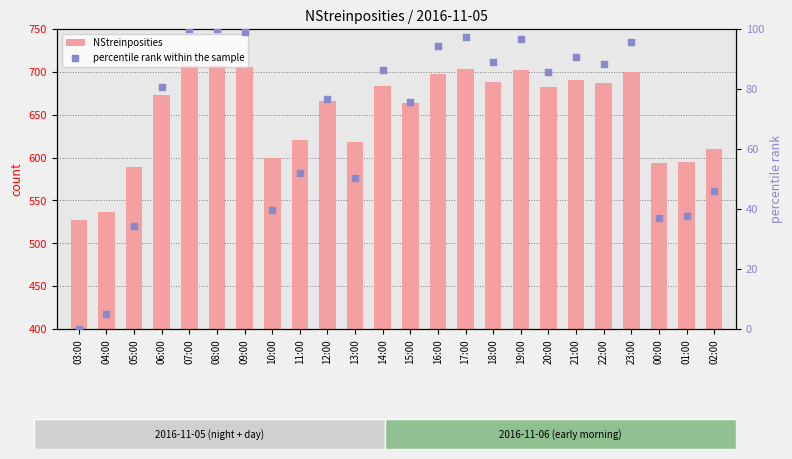

Which series reaches the maximum Y coordinate?

NStreinposities